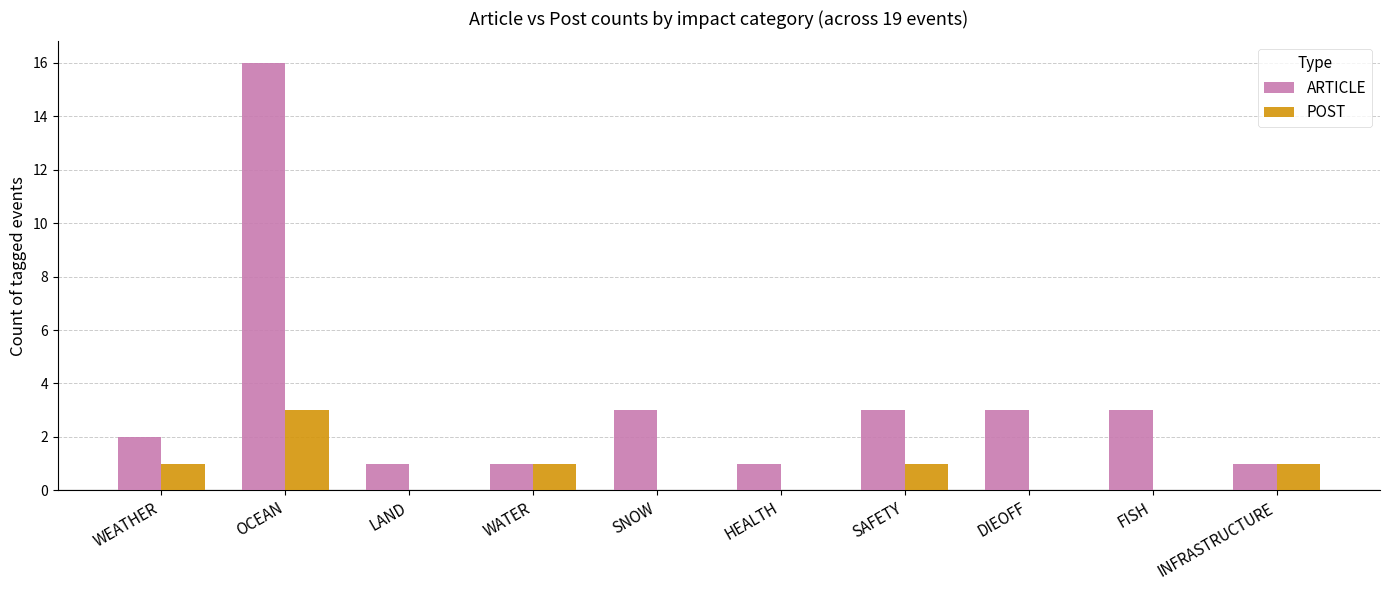

The POST series shows -2 at DIEOFF. True or false?

False